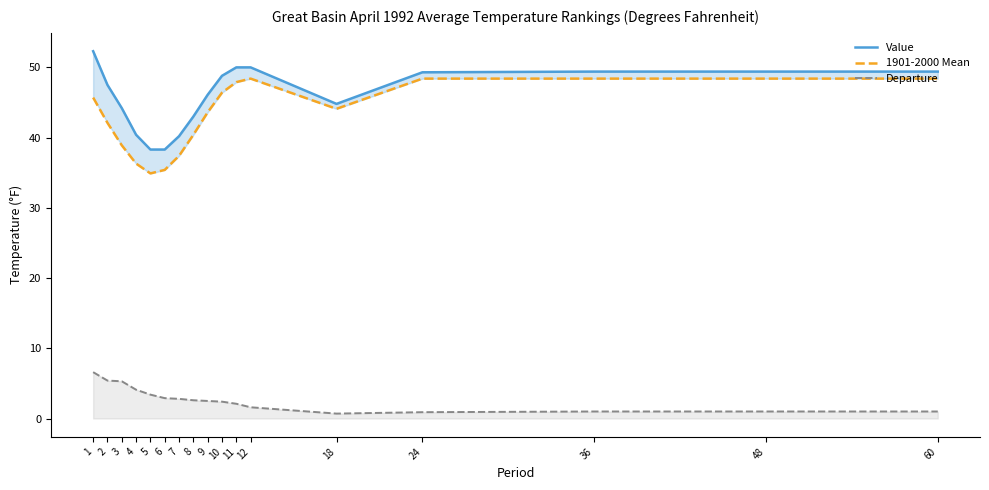

The Value series shows 47.5 at 2. True or false?

True